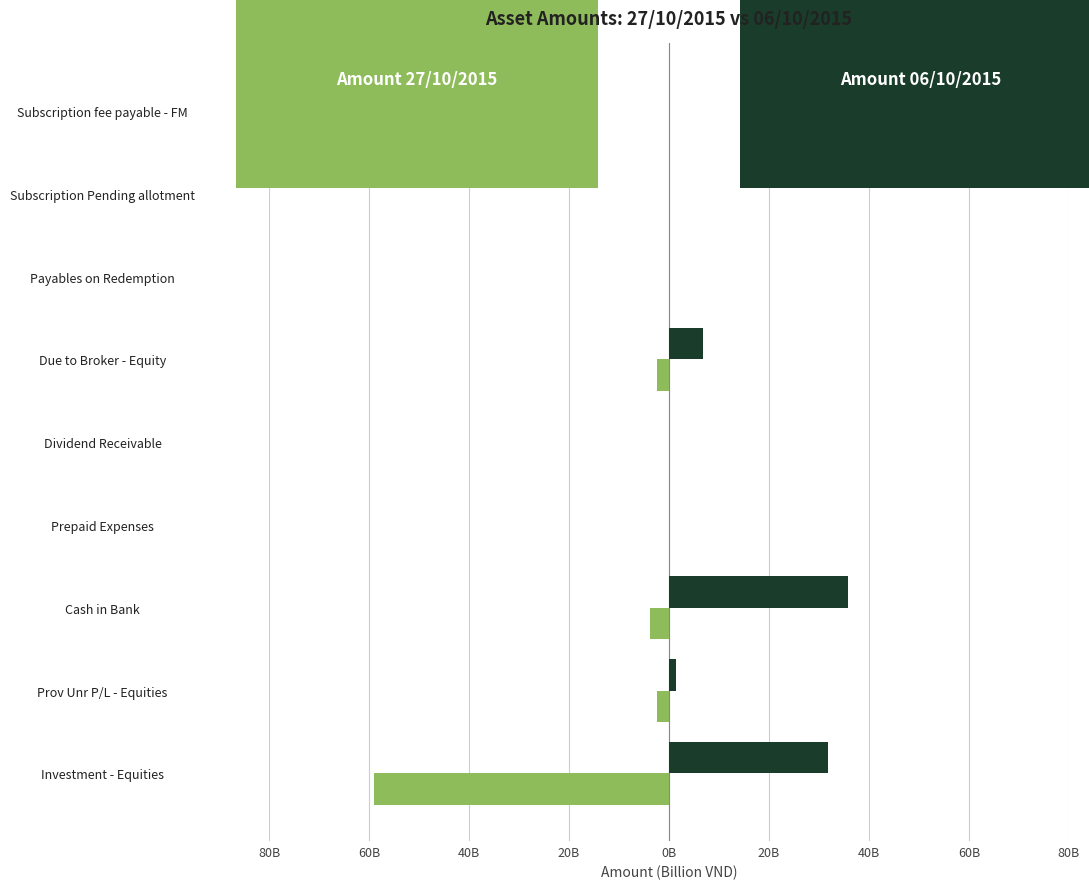

Reading right to left, what are all the values shown in this chart?

Amount 27/10/2015: -0.0	-0.0	-0.0	-2.4	-0.1	-0.0	-3.8	-2.4	-59.0
Amount 06/10/2015: 0.0	0.0	0.0	6.9	0.0	0.0	35.8	1.3	31.7